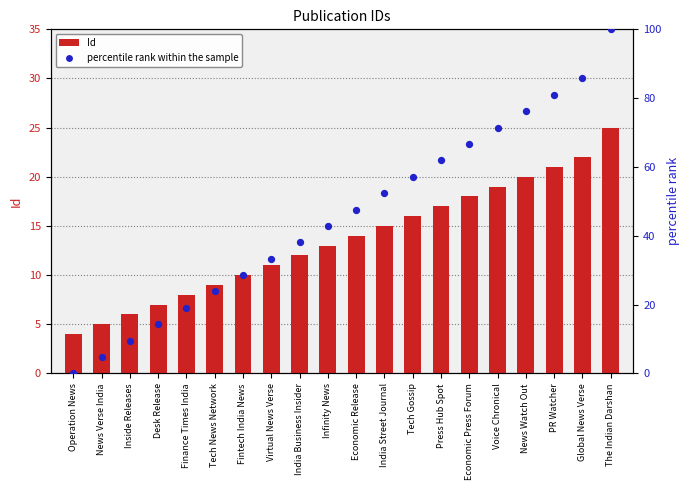

What is the total value across all series at Fintech India News?

38.6